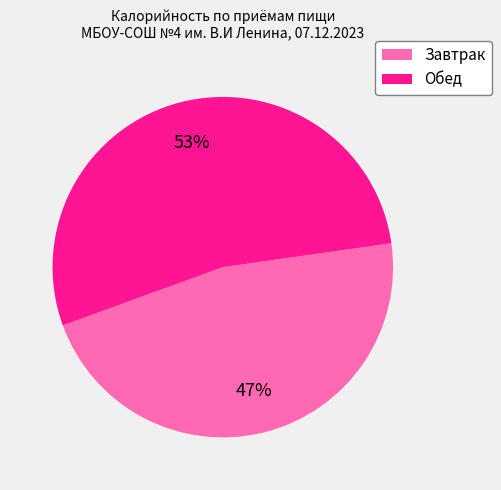

To the nearest percent, what is the combined percentage of Обед and Завтрак?

100%